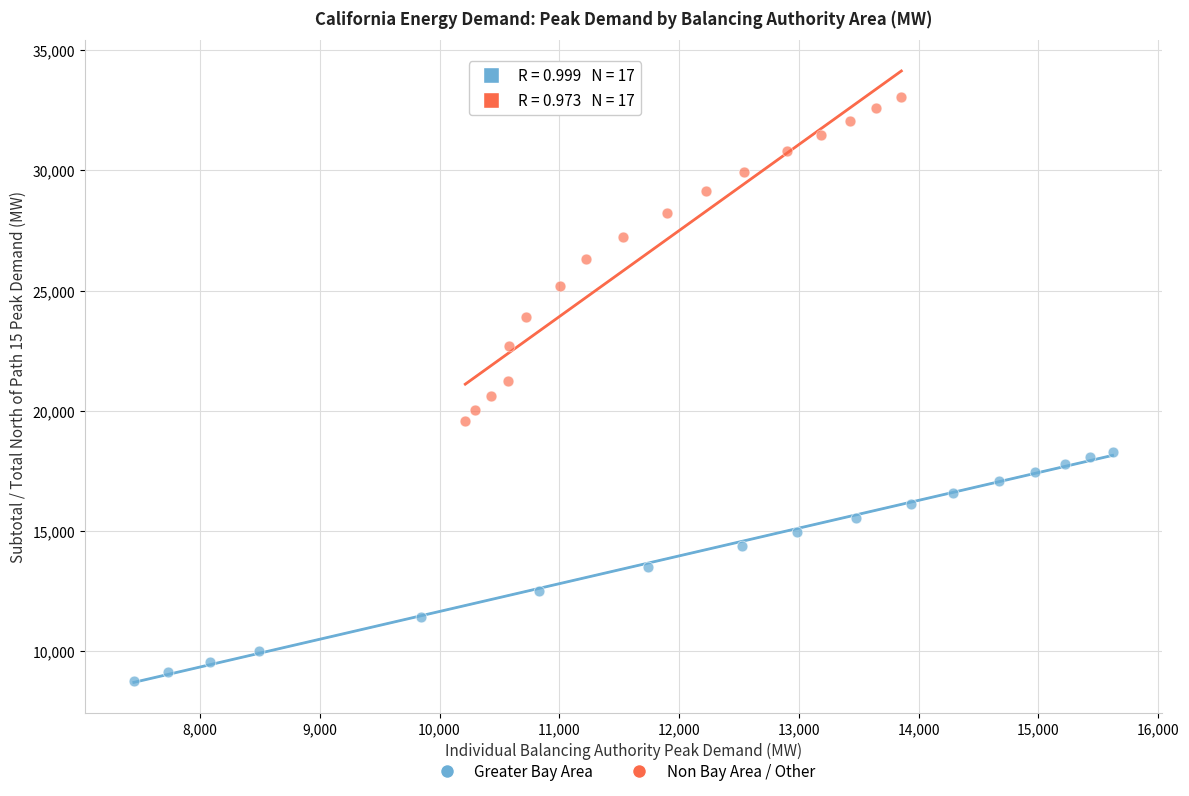

Which series reaches the minimum Y coordinate?

Greater Bay Area